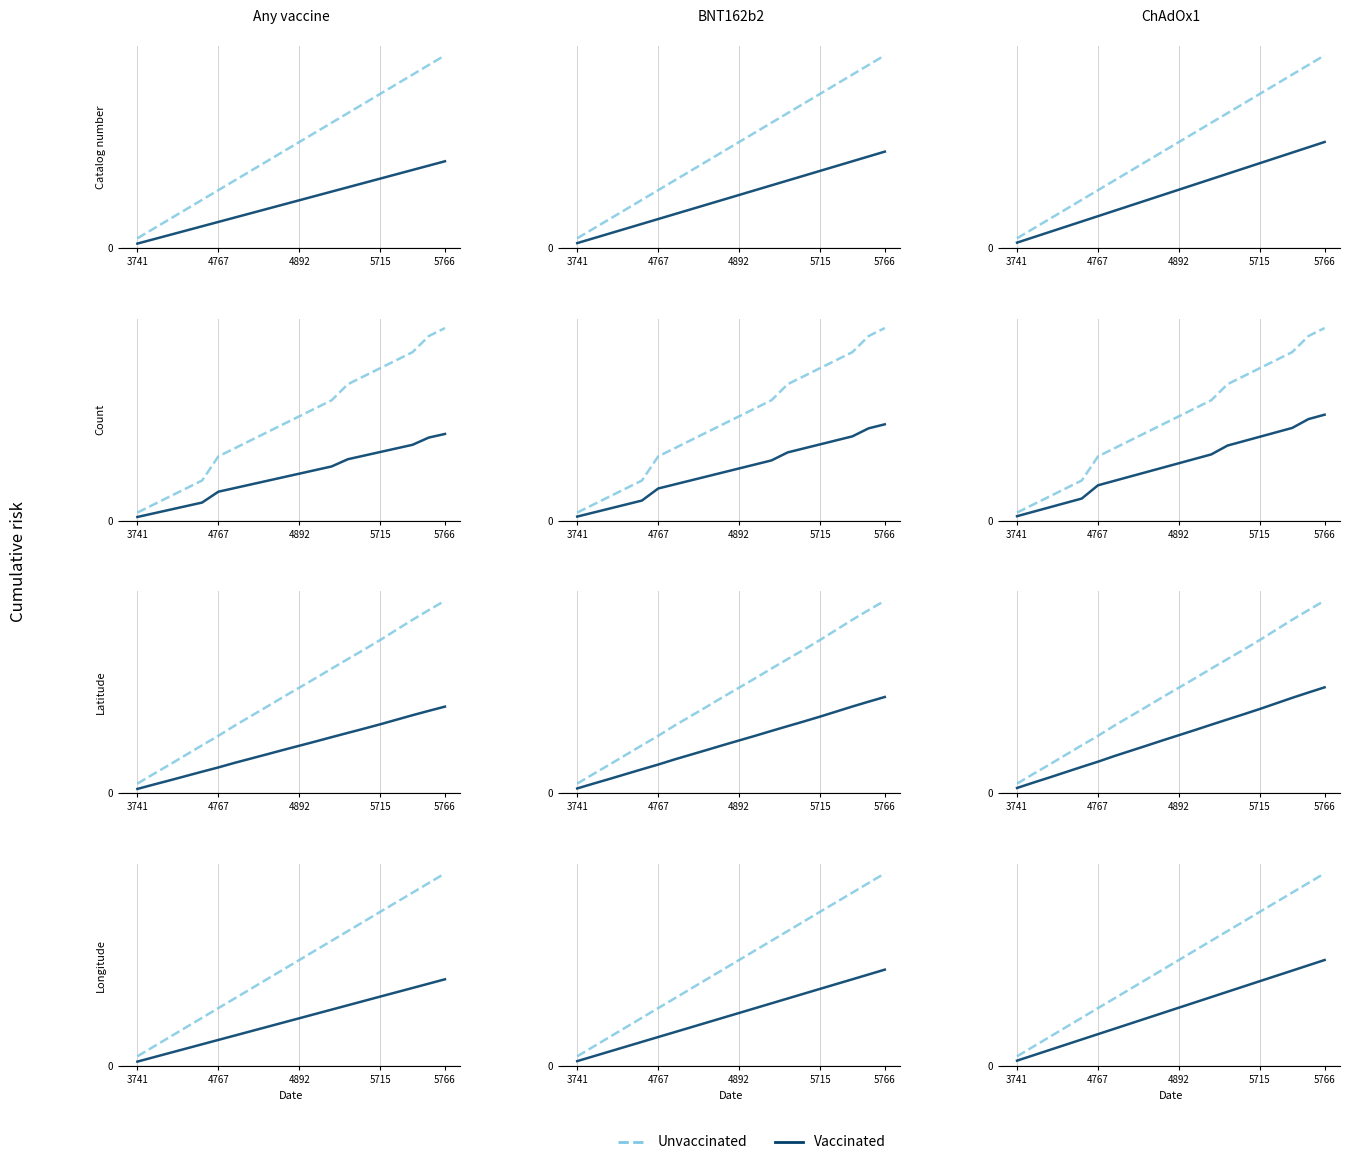

True or false: Unvaccinated and Vaccinated cross at least once.

False